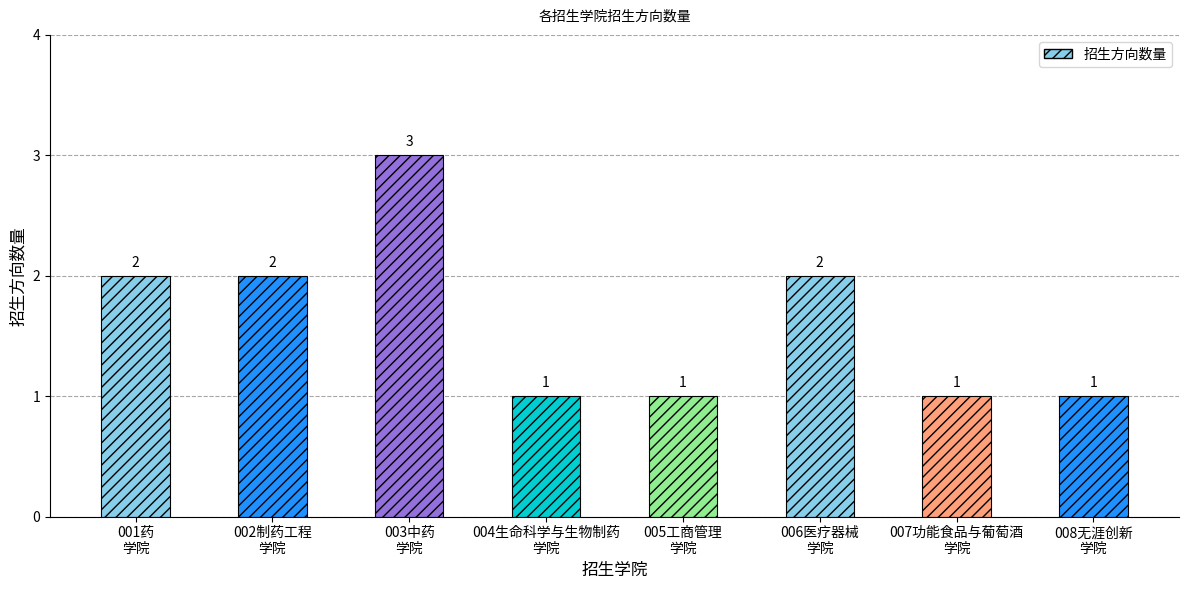

What is the value of the 5th bar from the left?

1